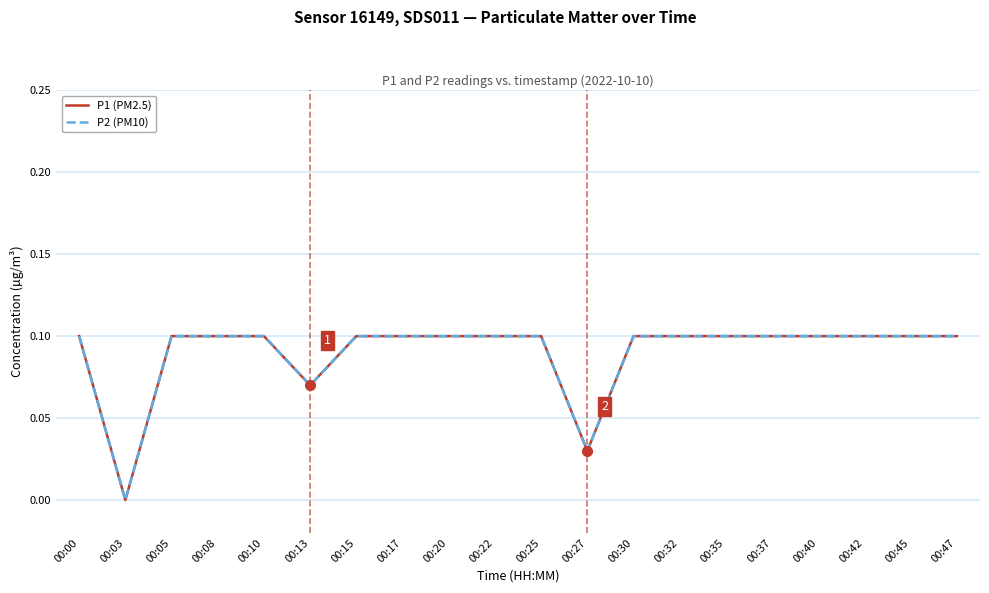

How many interior local valleys does the P1 (PM2.5) series have?

3